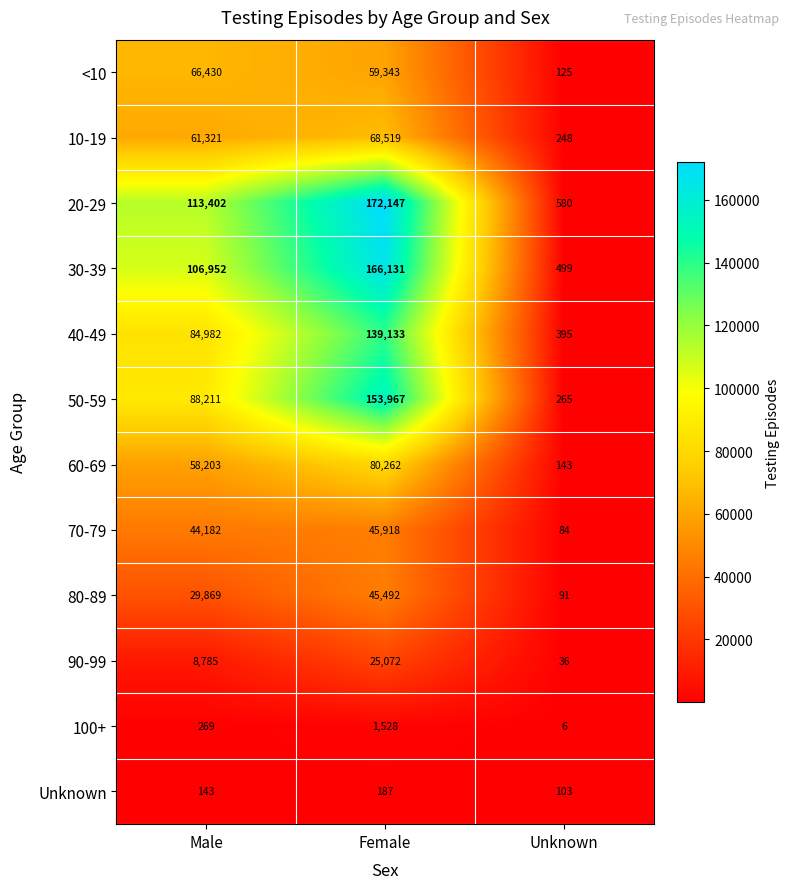

Count the number of data series in this chart.

12